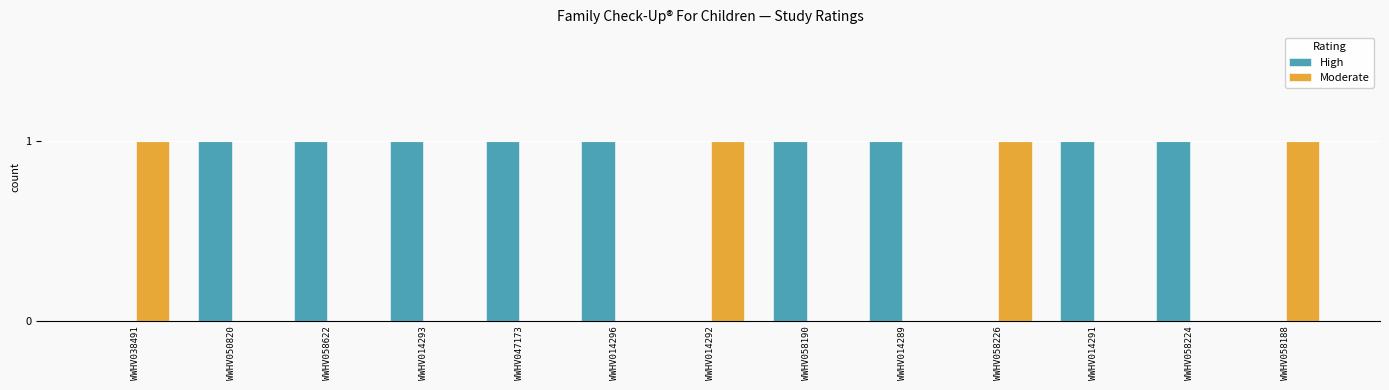

What is the sum of all Moderate values?

4